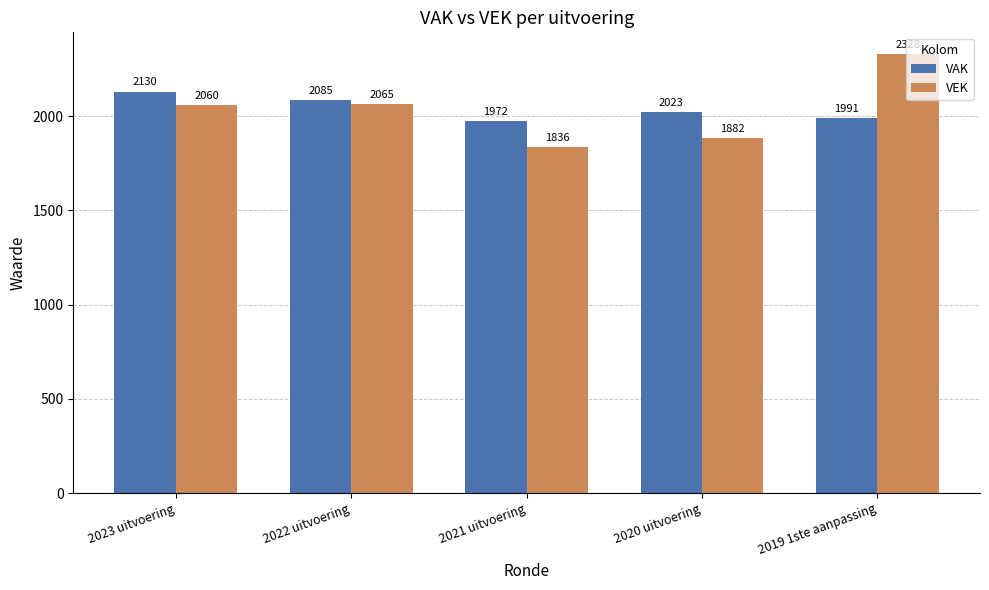

What is the highest value of the VEK series?

2328